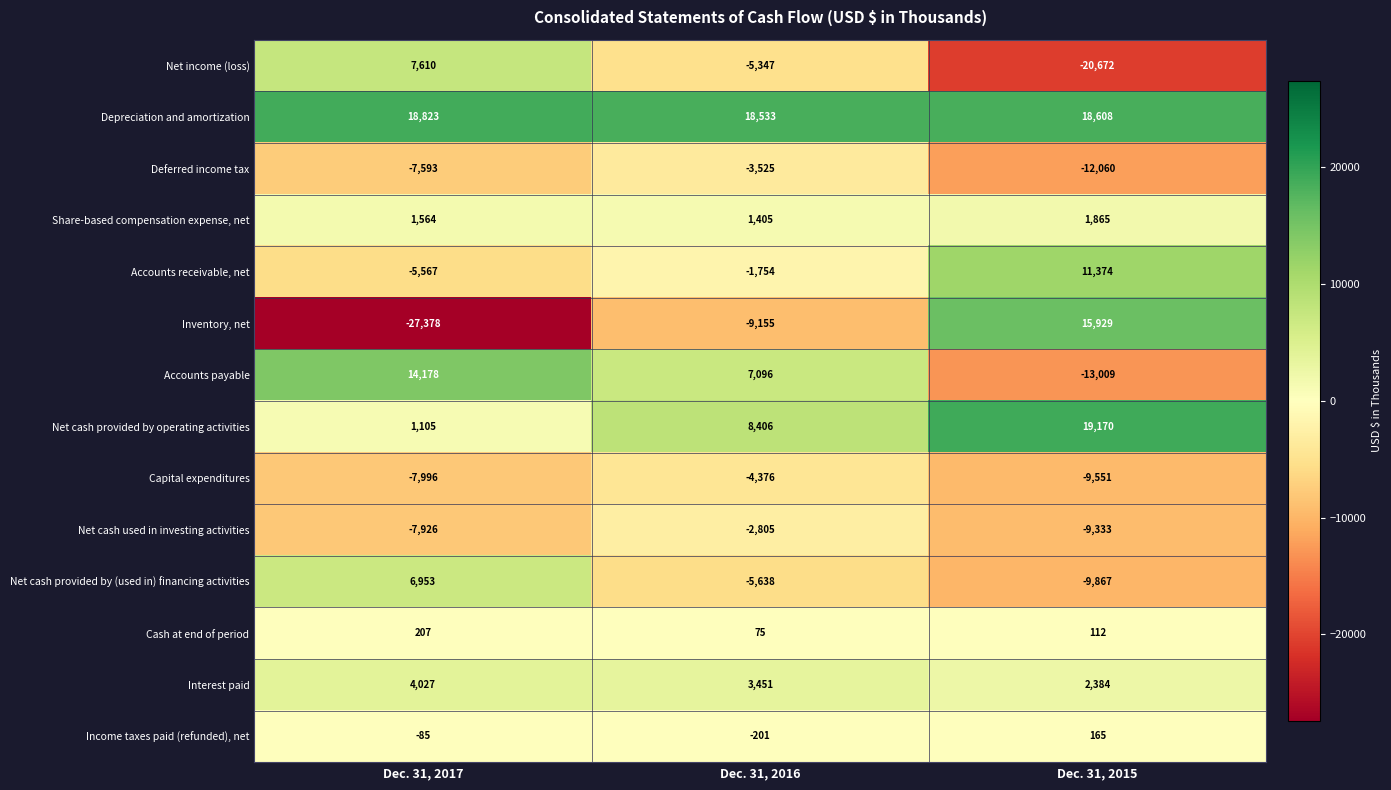

Which series has the widest spread of values?

Inventory, net